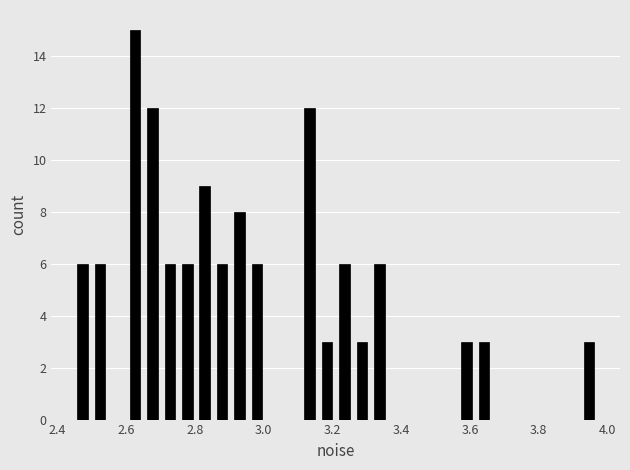

Read against the x-axis, roughly where is the centre of the tallest bar?

2.62